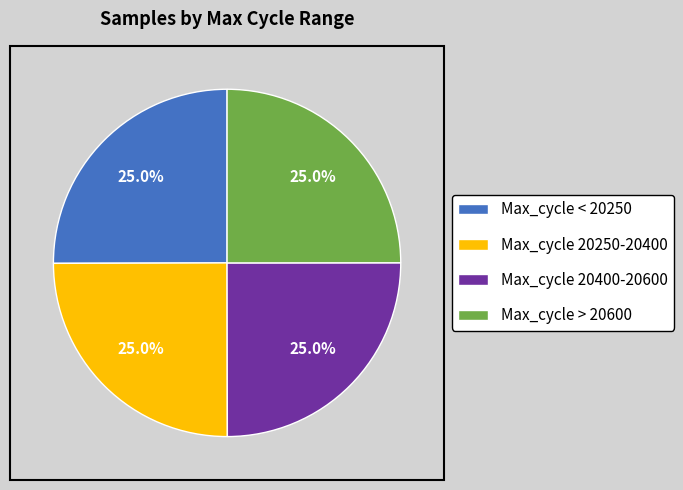

Is there any slice that represents more than half of the pie?

No